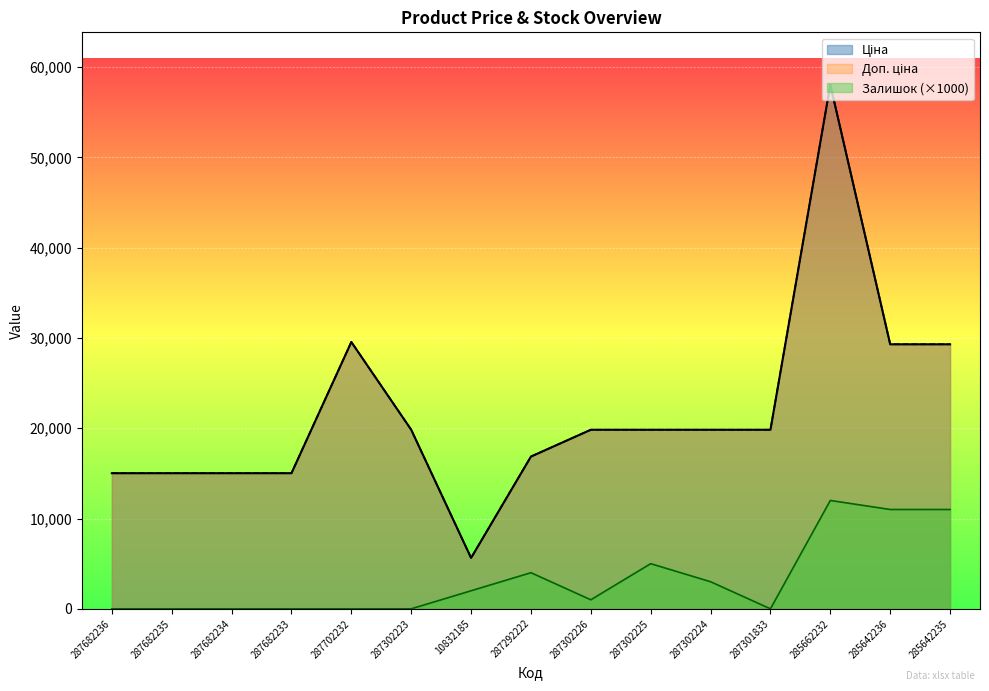

True or false: Доп. ціна and Залишок intersect in this chart.

False